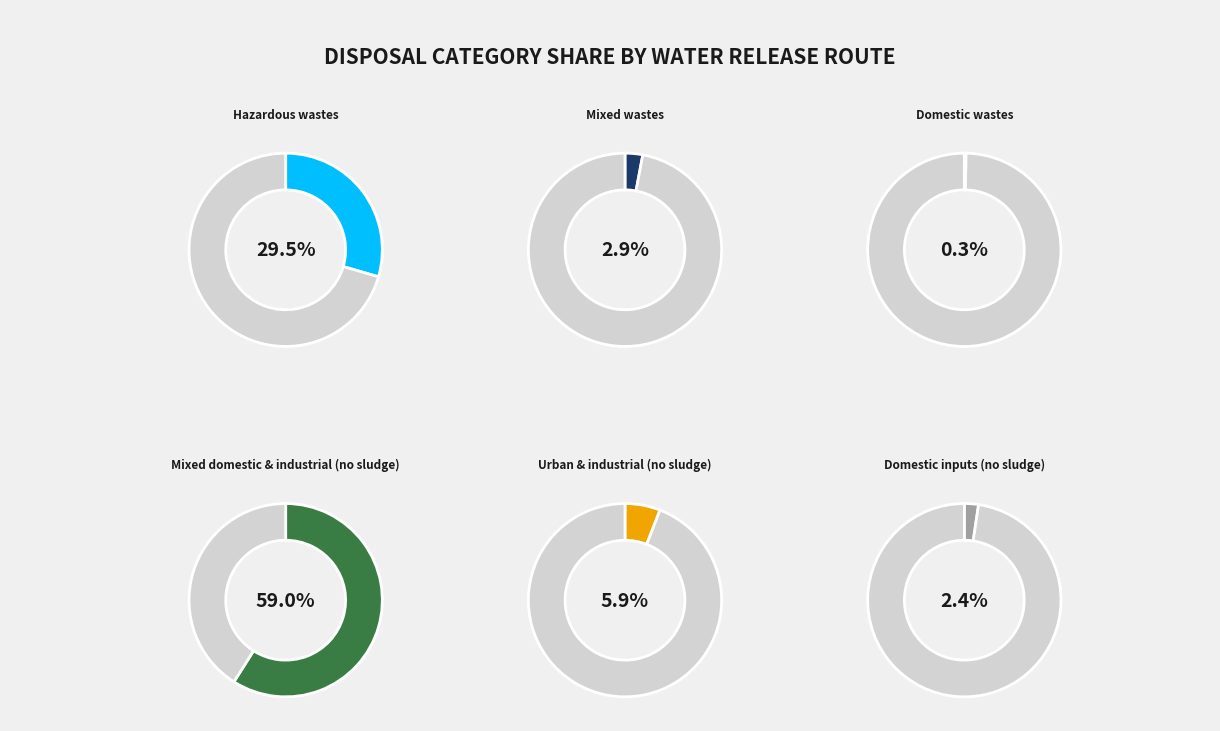

The Urban & industrial (no sludge) slice represents 20% of the pie. True or false?

False